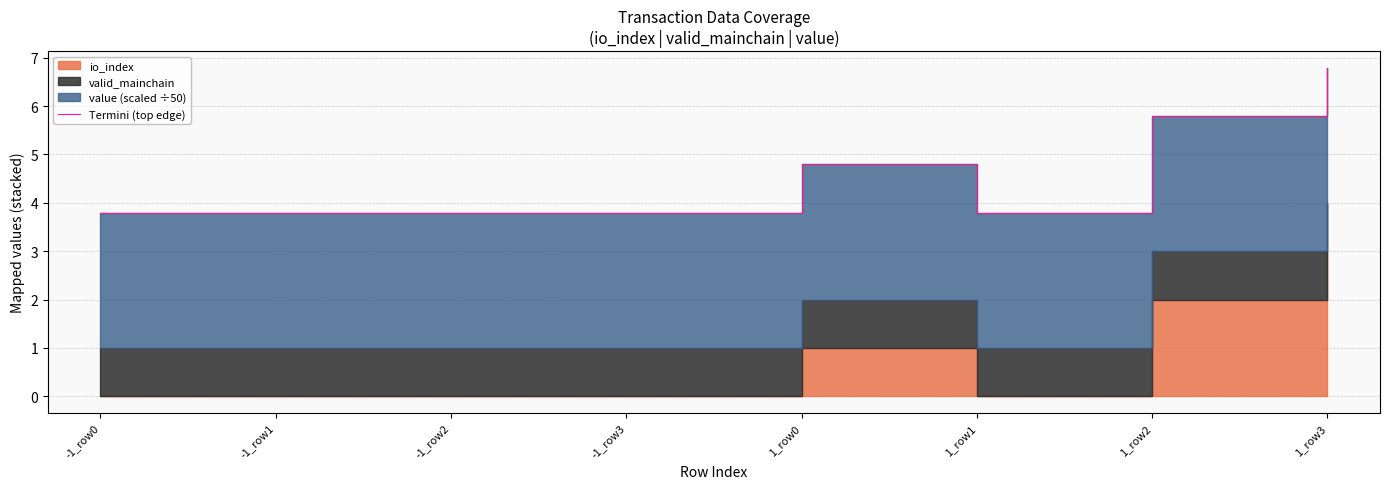

Between 1_row1 and 1_row3, which is larger?

1_row3